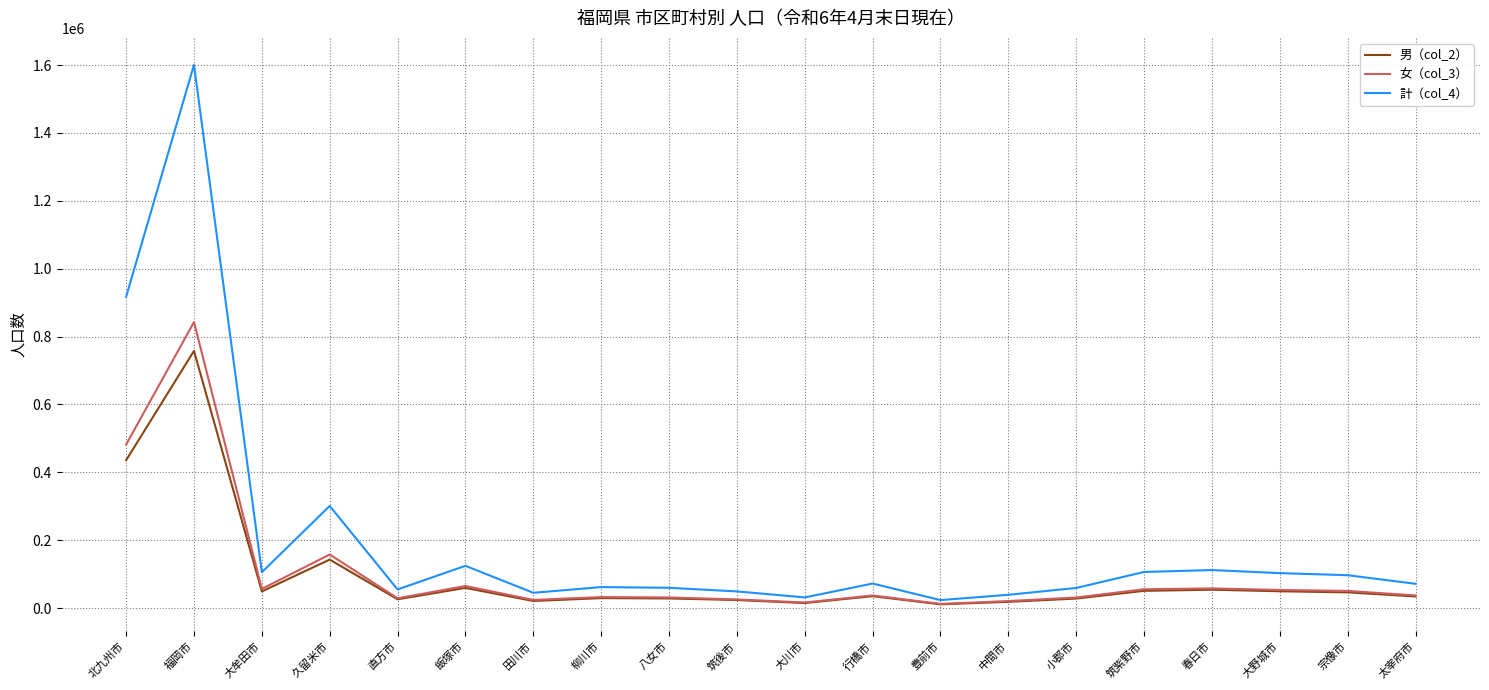

How many series are shown in this chart?

3